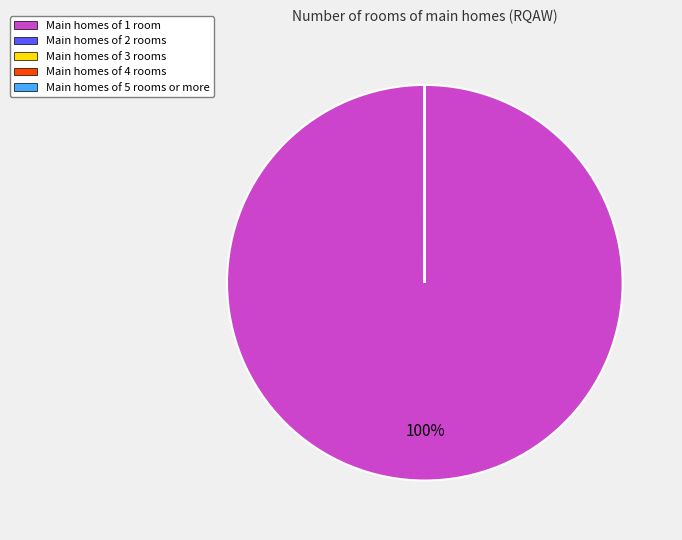

Which category has the biggest portion of the pie?

Main homes of 1 room